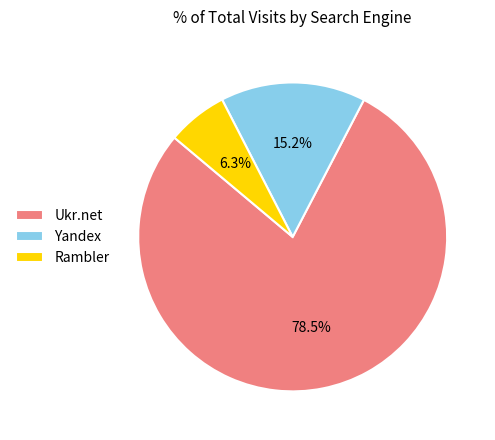

Do Ukr.net and Rambler together represent more than half of the pie?

Yes